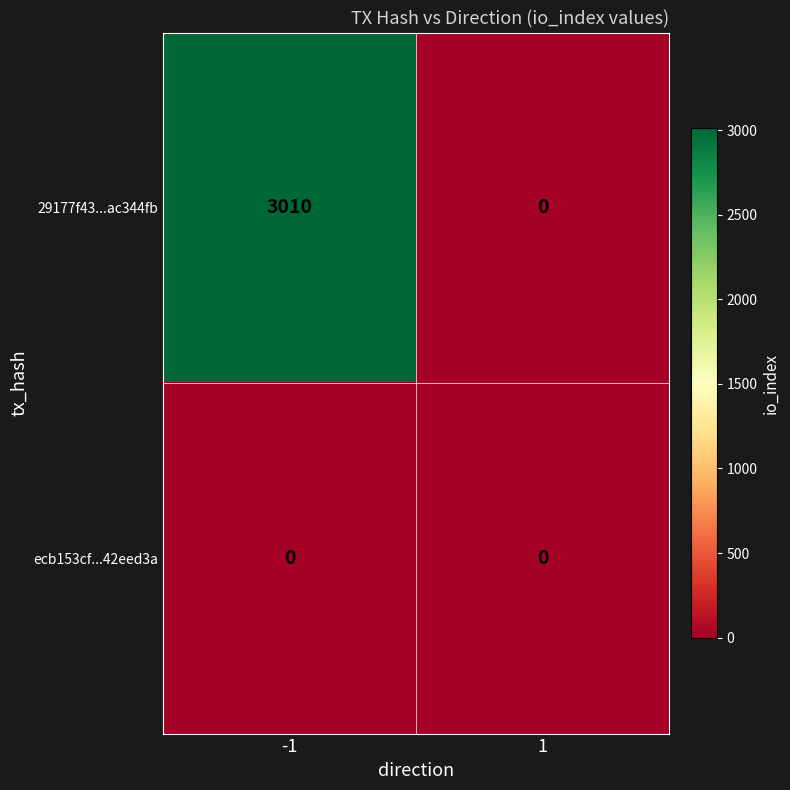

Reading left to right, what are all the values shown in this chart?

29177f43...ac344fb: 3010	0
ecb153cf...42eed3a: 0	0